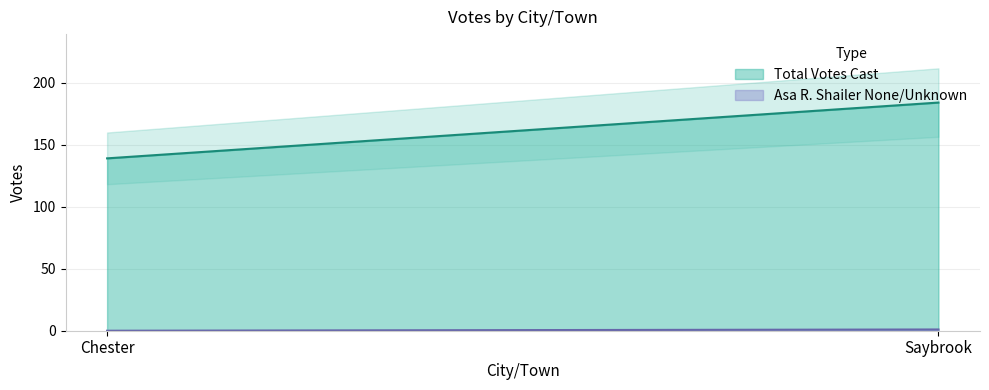

What are all the series names shown in the legend?

Total Votes Cast, Asa R. Shailer None/Unknown